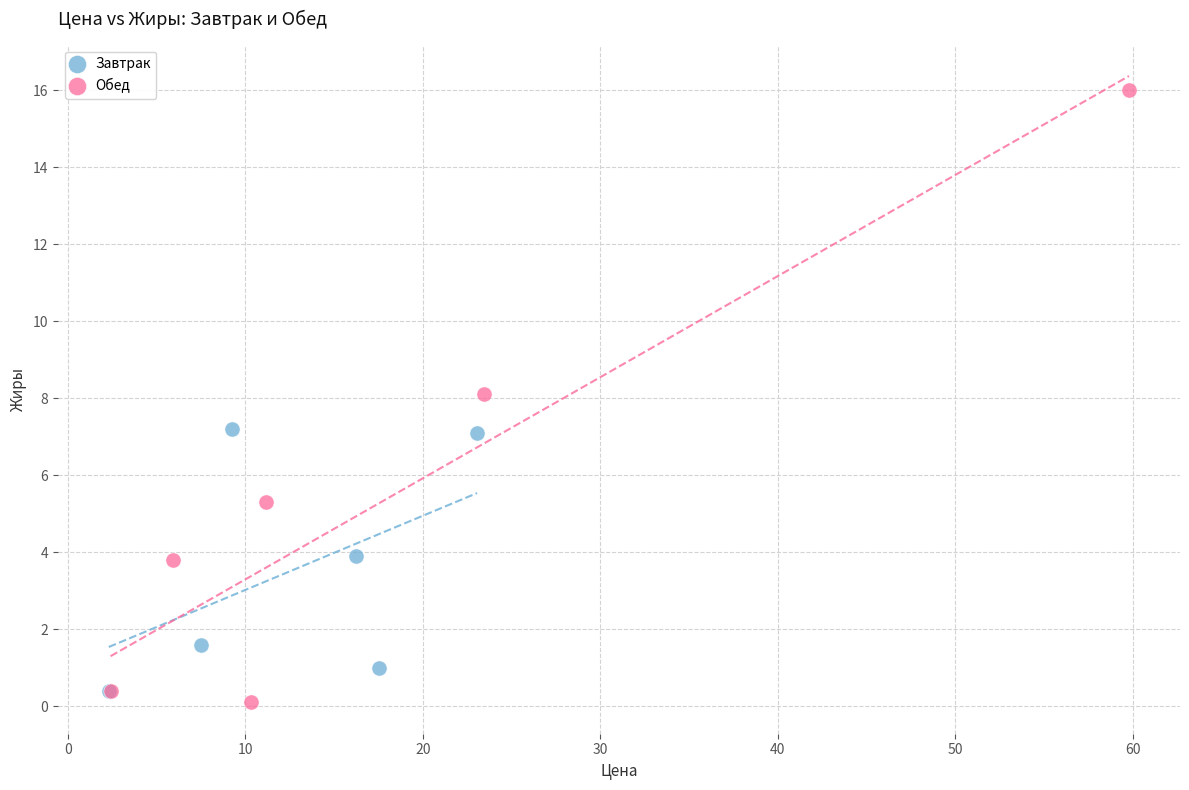

Which series contains the highest Y value?

Обед